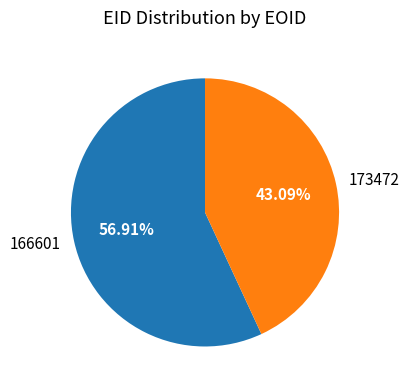

Rank the categories by value from highest to lowest.

166601, 173472